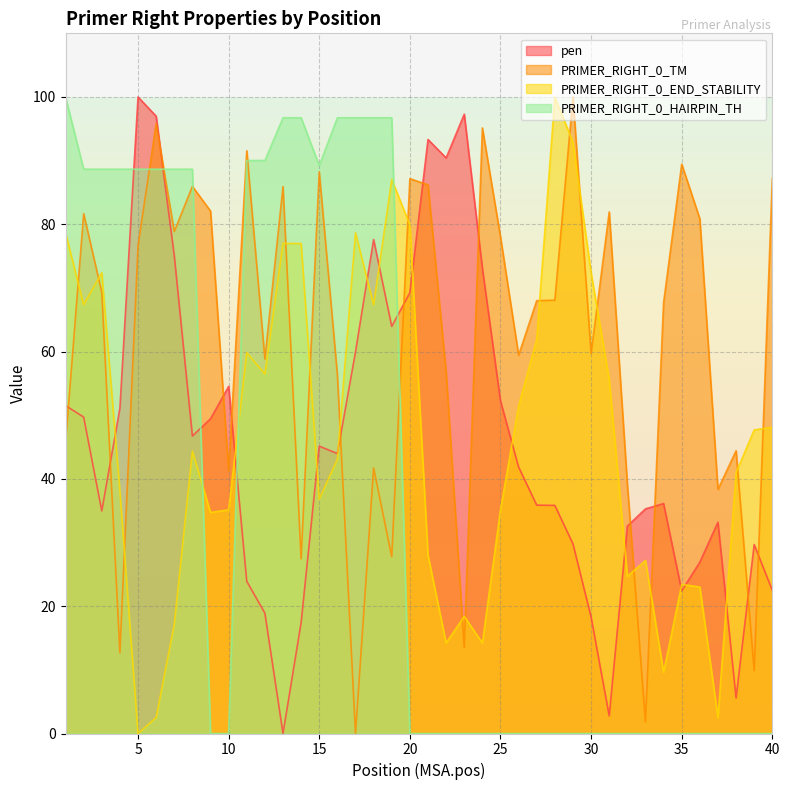

At which label is PRIMER_RIGHT_0_TM closest to 50?

1